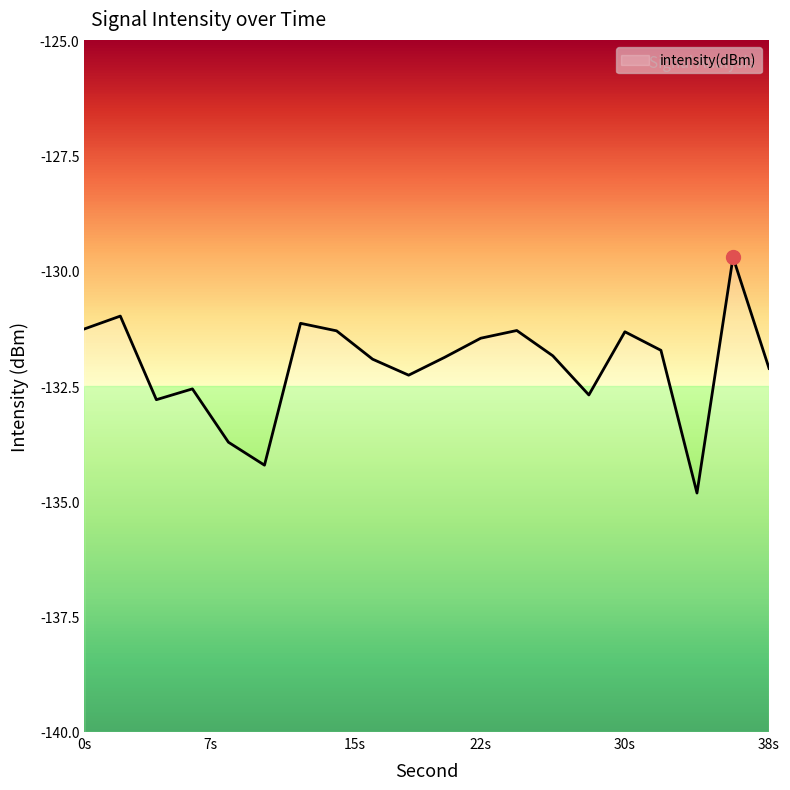

At which label does the data first exceed -131?

2